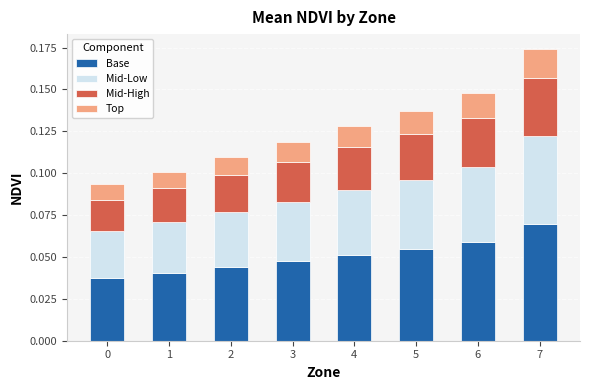

Which category has the highest value in the Base series?

7